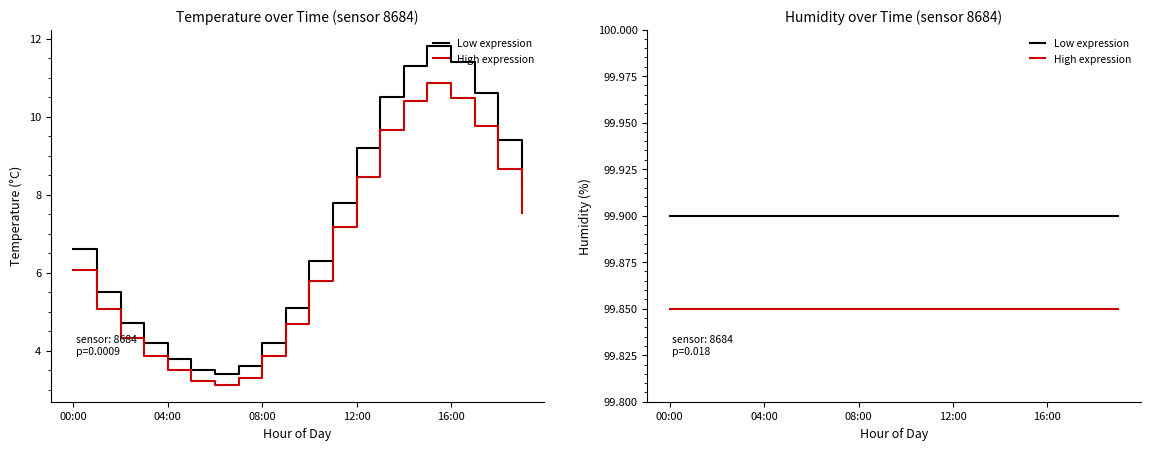

What are all the series names shown in the legend?

Low expression, High expression